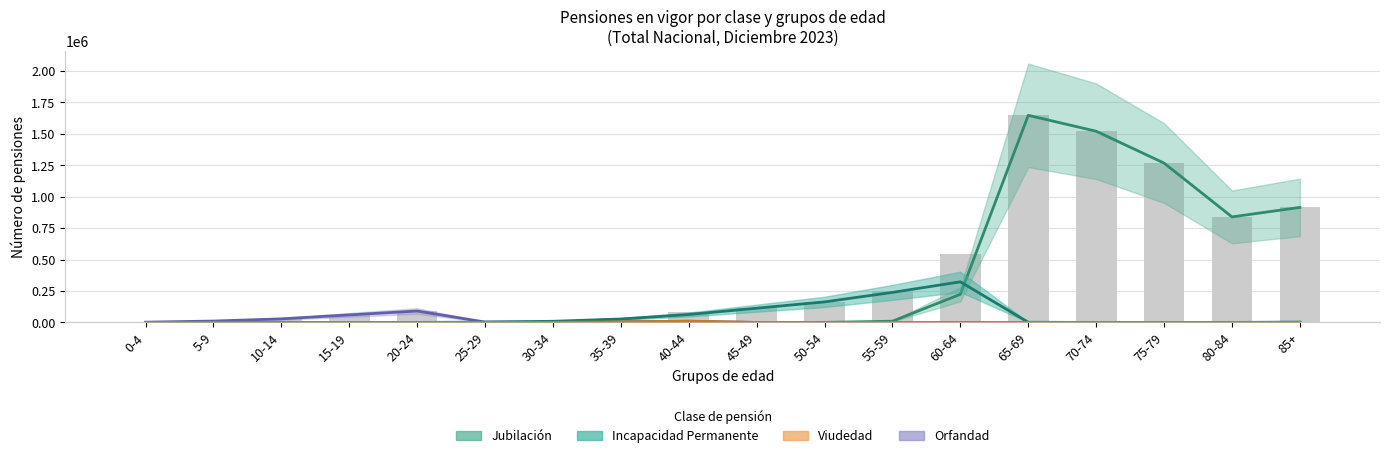

What is the difference between the Incapacidad Permanente values at 55-59 and 10-14?

238984